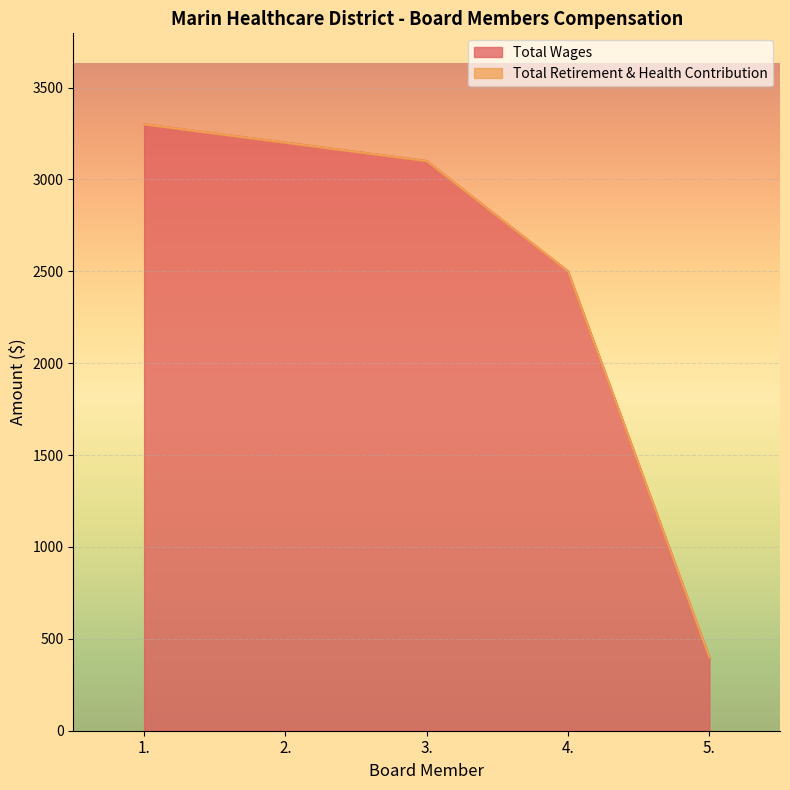

Reading left to right, transcribe all the data shown in this chart.

3300	3200	3100	2500	400